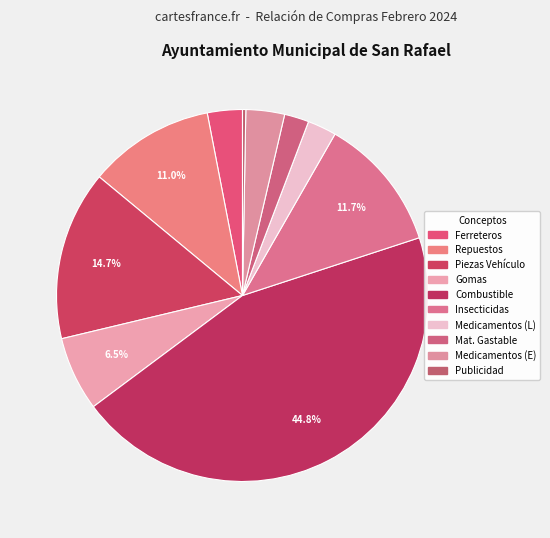

Count the number of slices in the pie.

10